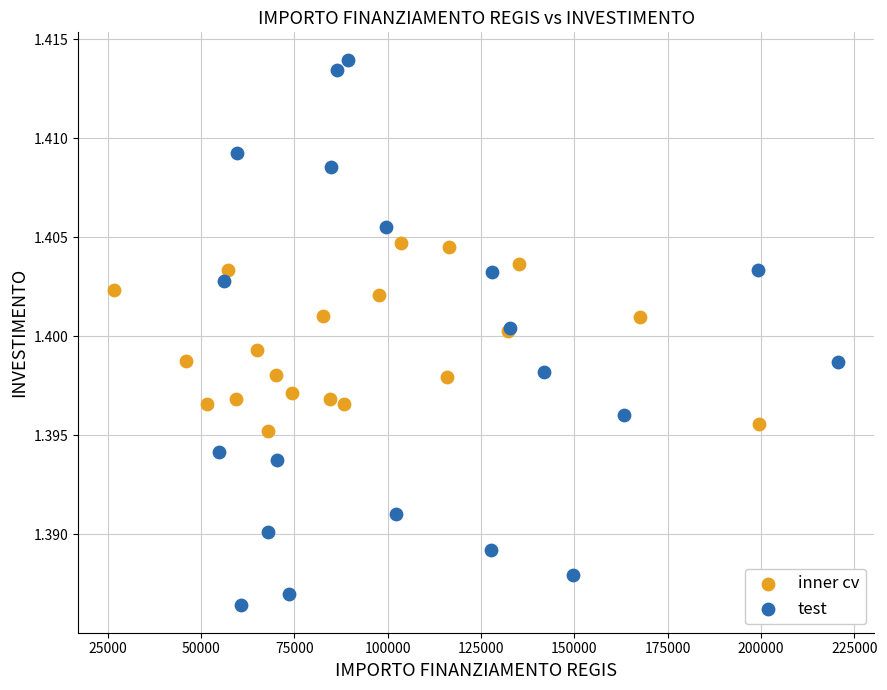

Which series has the largest Y range (max minus min)?

test